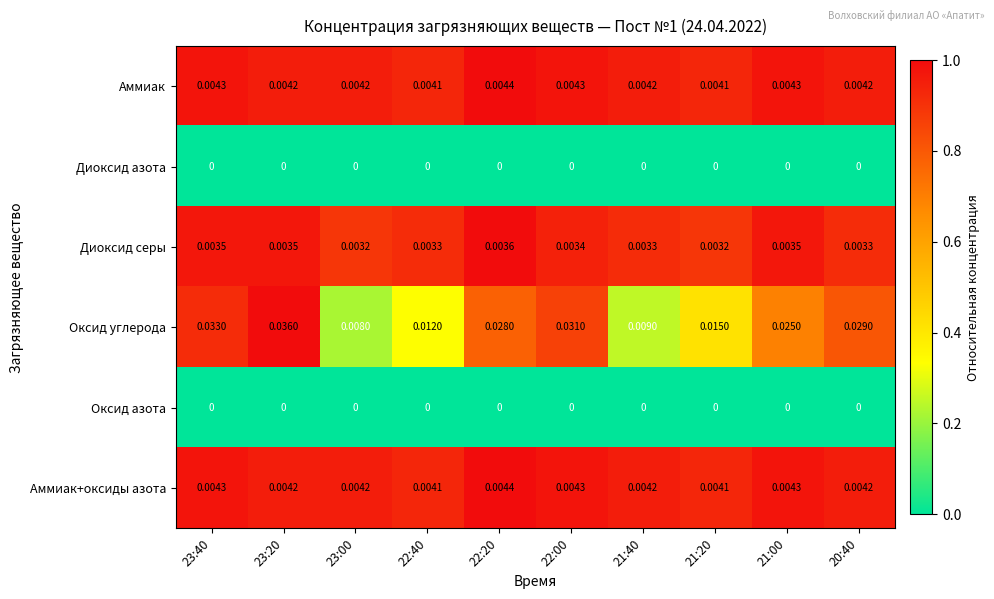

Which series changed the most between 23:40 and 21:40?

Оксид углерода